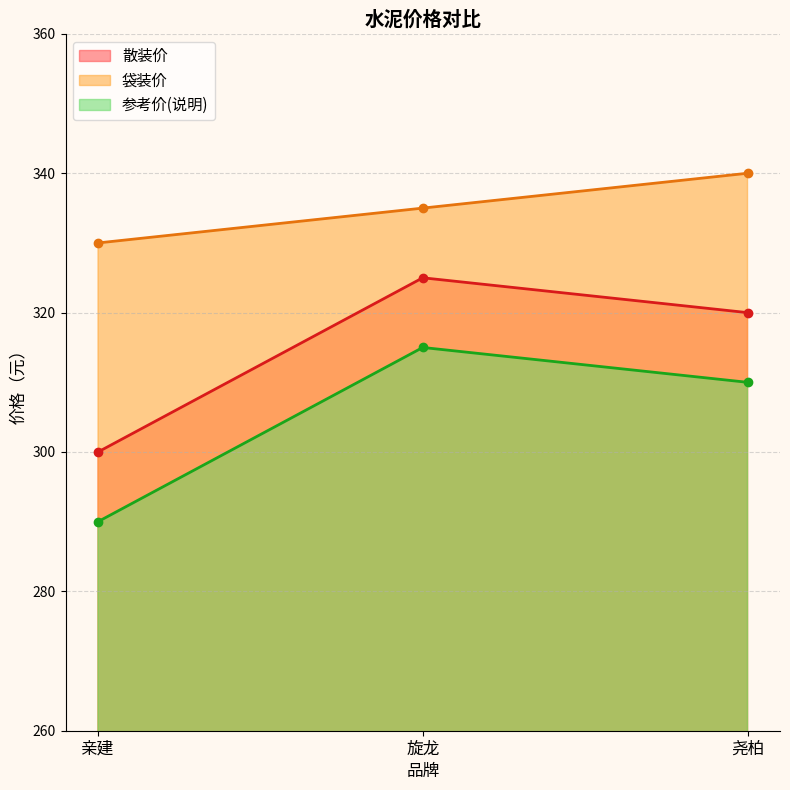

At how many categories does at least one series exceed 293?

3